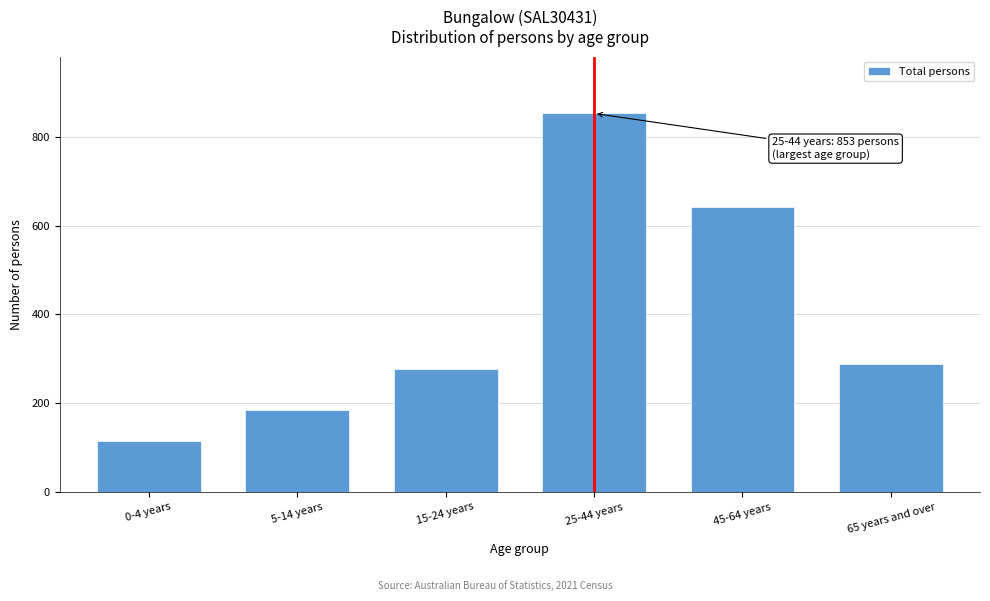

Reading left to right, extract all data points from this chart.

114	184	277	853	641	288